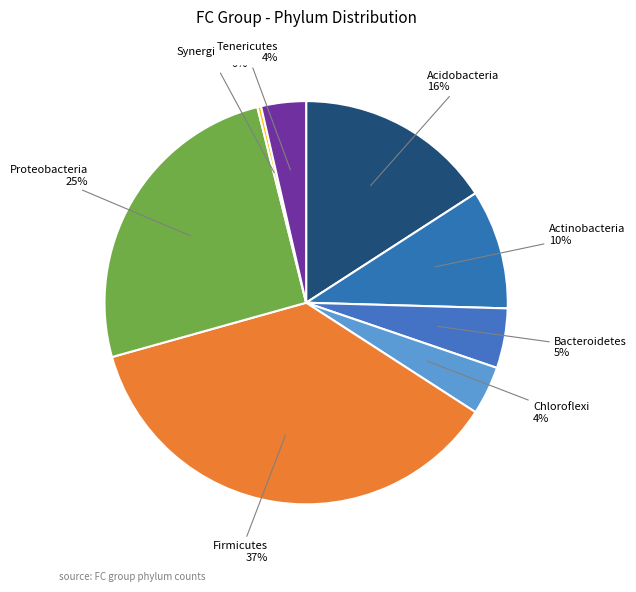

How many segments does this pie chart have?

8